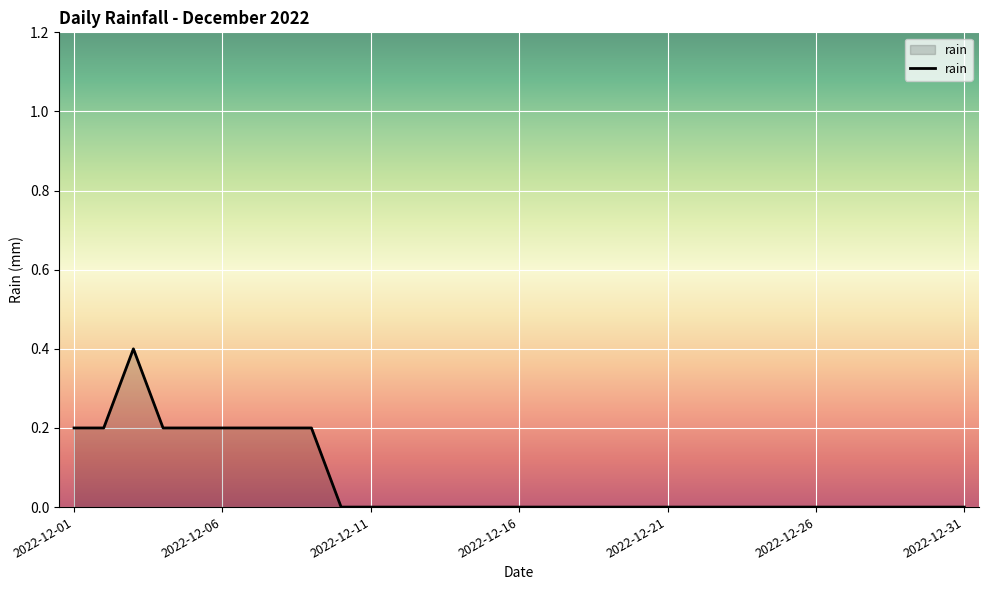

Reading left to right, extract all data points from this chart.

0.2	0.2	0.4	0.2	0.2	0.2	0.2	0.2	0.2	0.0	0.0	0.0	0.0	0.0	0.0	0.0	0.0	0.0	0.0	0.0	0.0	0.0	0.0	0.0	0.0	0.0	0.0	0.0	0.0	0.0	0.0